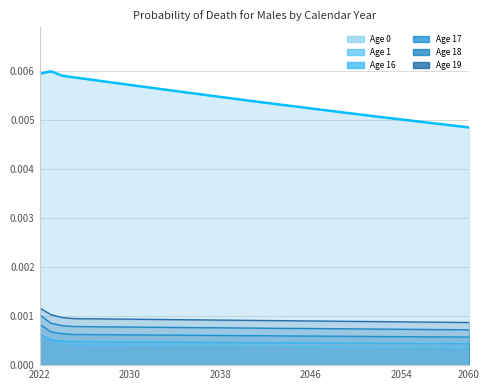

Reading right to left, transcribe all the data shown in this chart.

Age 0: 0.0	0.0	0.0	0.0	0.0	0.0	0.0	0.0	0.0	0.0	0.0	0.0	0.0	0.0	0.0	0.0	0.0	0.0	0.0	0.0	0.0	0.0	0.0	0.0	0.0	0.0	0.0	0.0	0.0	0.0	0.0	0.0	0.0	0.0	0.0	0.0	0.0	0.0	0.0
Age 1: 0.0	0.0	0.0	0.0	0.0	0.0	0.0	0.0	0.0	0.0	0.0	0.0	0.0	0.0	0.0	0.0	0.0	0.0	0.0	0.0	0.0	0.0	0.0	0.0	0.0	0.0	0.0	0.0	0.0	0.0	0.0	0.0	0.0	0.0	0.0	0.0	0.0	0.0	0.0
Age 16: 0.0	0.0	0.0	0.0	0.0	0.0	0.0	0.0	0.0	0.0	0.0	0.0	0.0	0.0	0.0	0.0	0.0	0.0	0.0	0.0	0.0	0.0	0.0	0.0	0.0	0.0	0.0	0.0	0.0	0.0	0.0	0.0	0.0	0.0	0.0	0.0	0.0	0.0	0.0
Age 17: 0.0	0.0	0.0	0.0	0.0	0.0	0.0	0.0	0.0	0.0	0.0	0.0	0.0	0.0	0.0	0.0	0.0	0.0	0.0	0.0	0.0	0.0	0.0	0.0	0.0	0.0	0.0	0.0	0.0	0.0	0.0	0.0	0.0	0.0	0.0	0.0	0.0	0.0	0.0
Age 18: 0.0	0.0	0.0	0.0	0.0	0.0	0.0	0.0	0.0	0.0	0.0	0.0	0.0	0.0	0.0	0.0	0.0	0.0	0.0	0.0	0.0	0.0	0.0	0.0	0.0	0.0	0.0	0.0	0.0	0.0	0.0	0.0	0.0	0.0	0.0	0.0	0.0	0.0	0.0
Age 19: 0.0	0.0	0.0	0.0	0.0	0.0	0.0	0.0	0.0	0.0	0.0	0.0	0.0	0.0	0.0	0.0	0.0	0.0	0.0	0.0	0.0	0.0	0.0	0.0	0.0	0.0	0.0	0.0	0.0	0.0	0.0	0.0	0.0	0.0	0.0	0.0	0.0	0.0	0.0